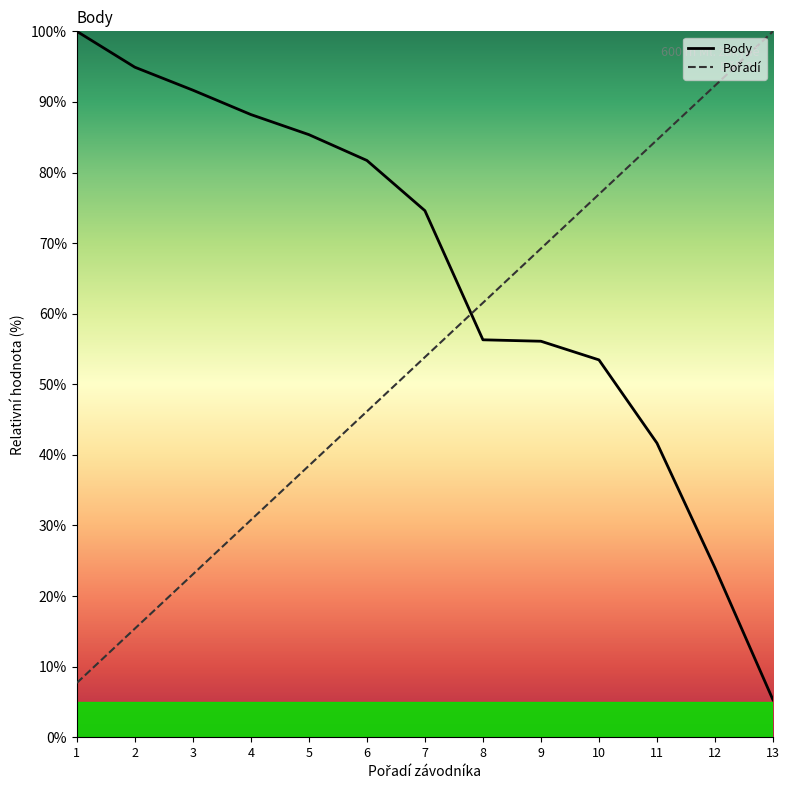

What is the spread (max minus min) of values at 1?

92.3